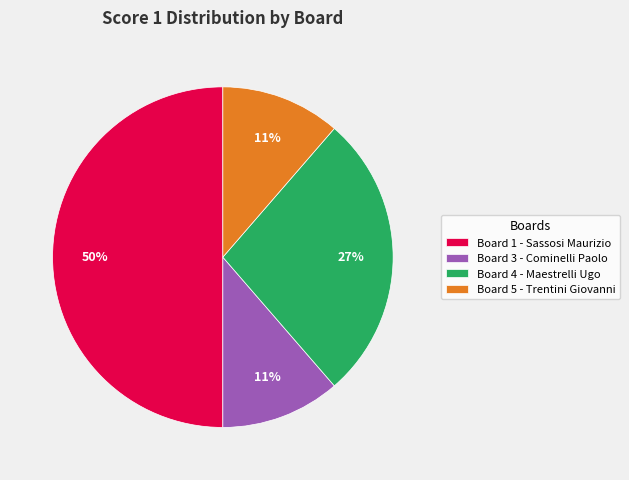

Does Board 3 - Cominelli Paolo account for over 50% of the chart?

No